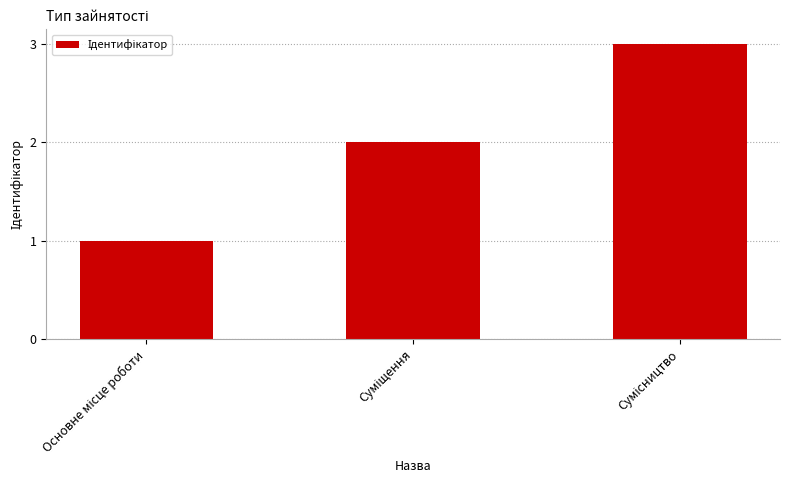

Are the bars grouped side by side (vs. stacked)?

No